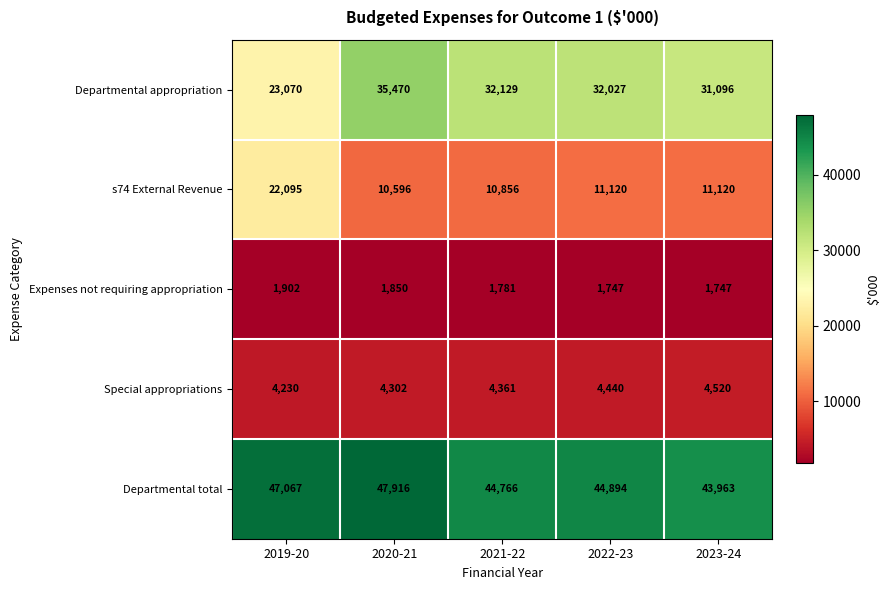

What is the spread (max minus min) of values at 2021-22?

42985